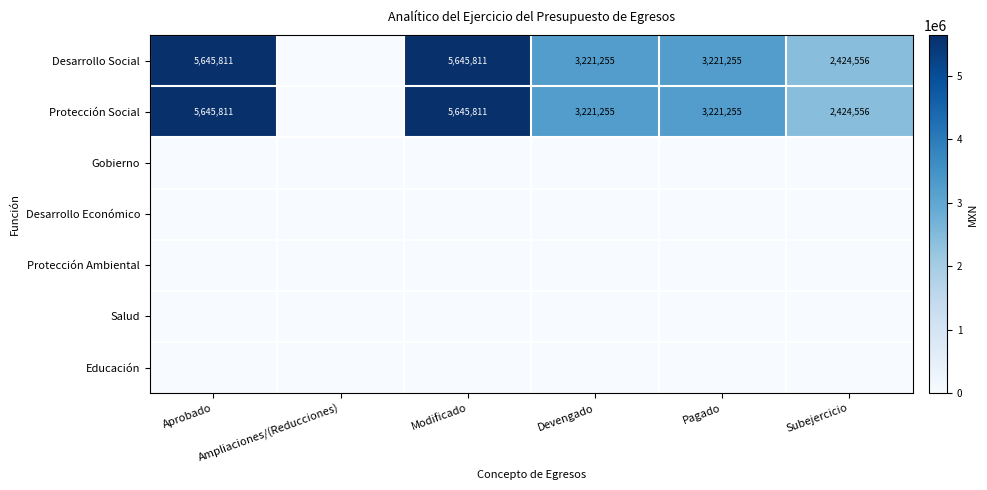

Which category has the lowest value in the Desarrollo Social series?

Ampliaciones/(Reducciones)